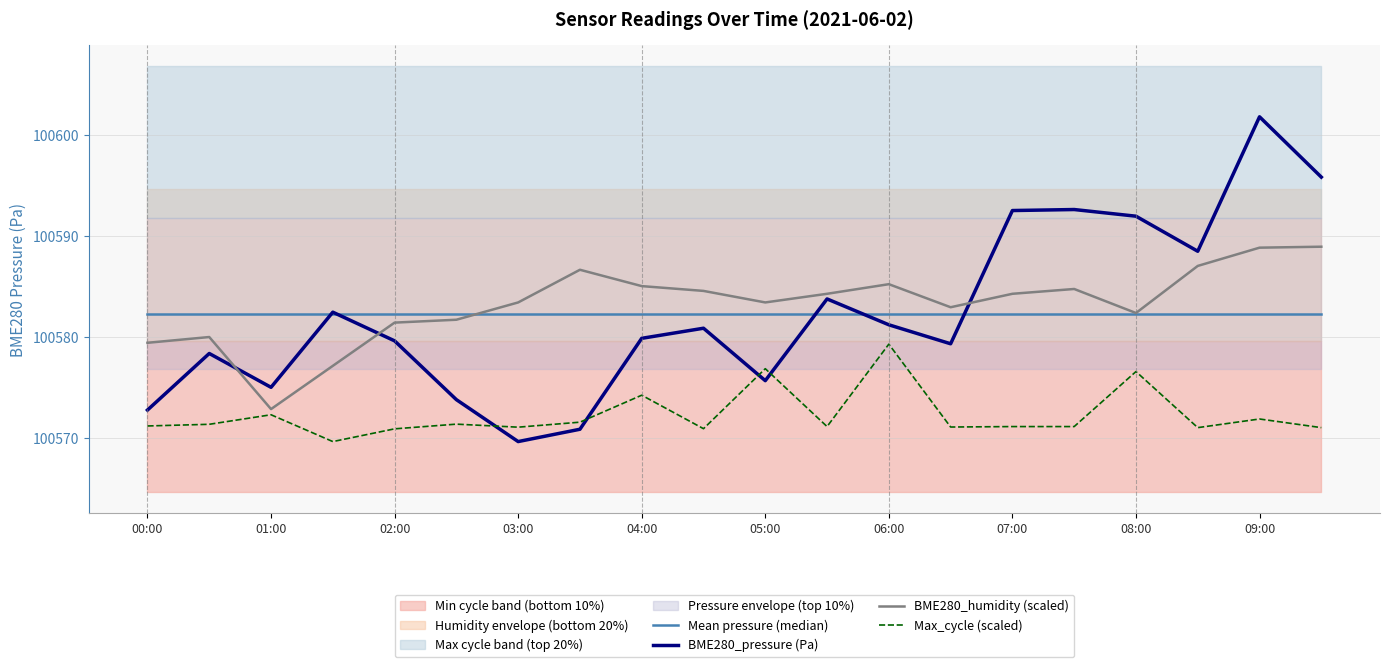

Which series has the largest range (max minus min)?

BME280_pressure (Pa)